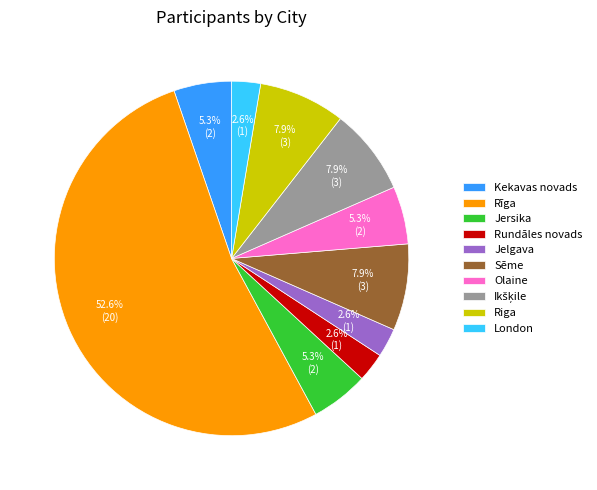

How many segments does this pie chart have?

10